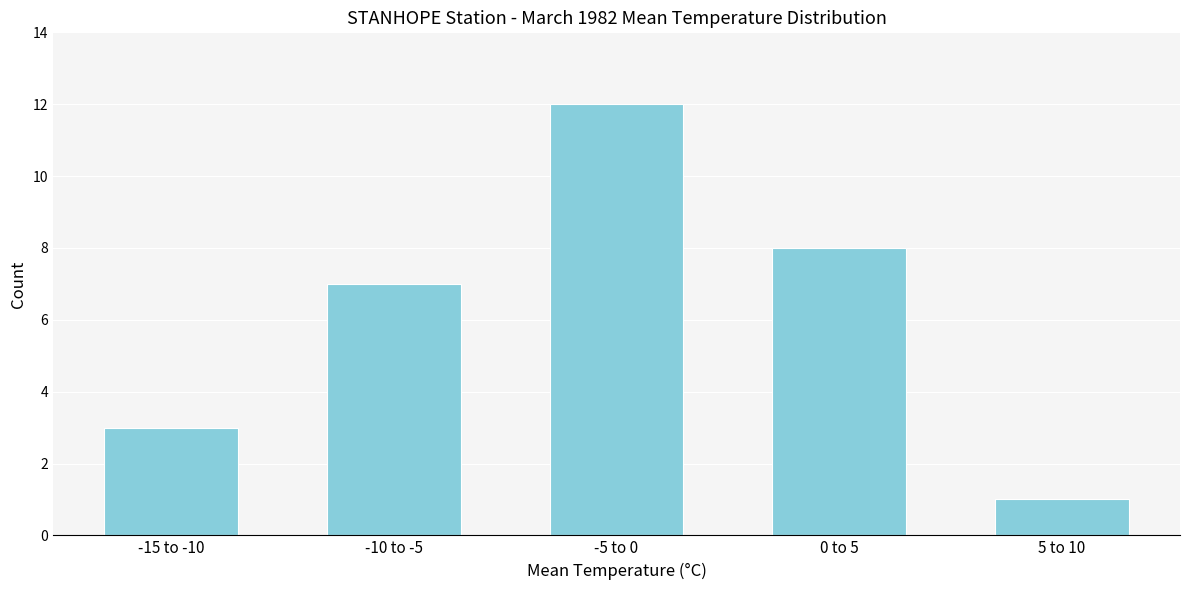

Reading right to left, extract all data points from this chart.

1	8	12	7	3